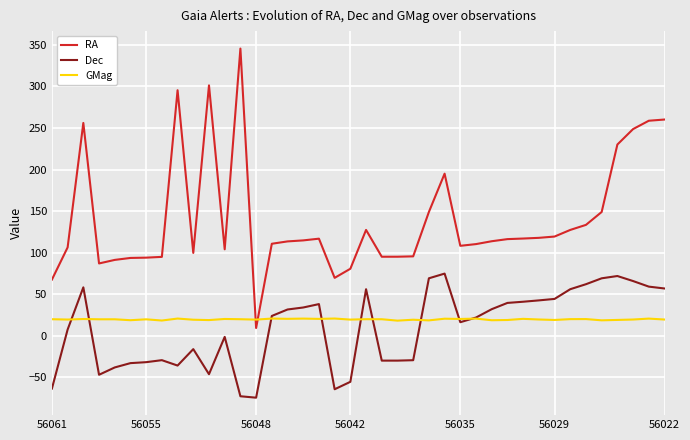

Which series has the largest total across all categories?

RA